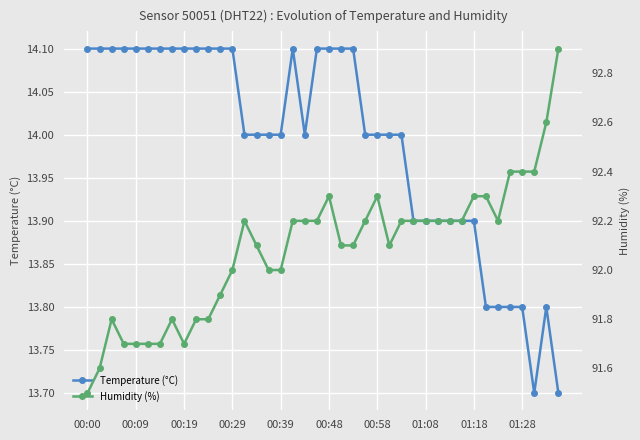

The value of Temperature (°C) at 00:39 is 24.2. True or false?

False